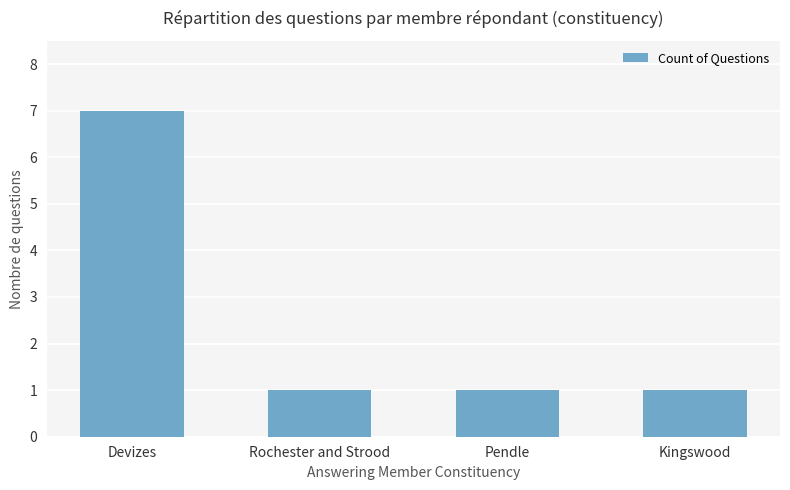

Count the number of data series in this chart.

1